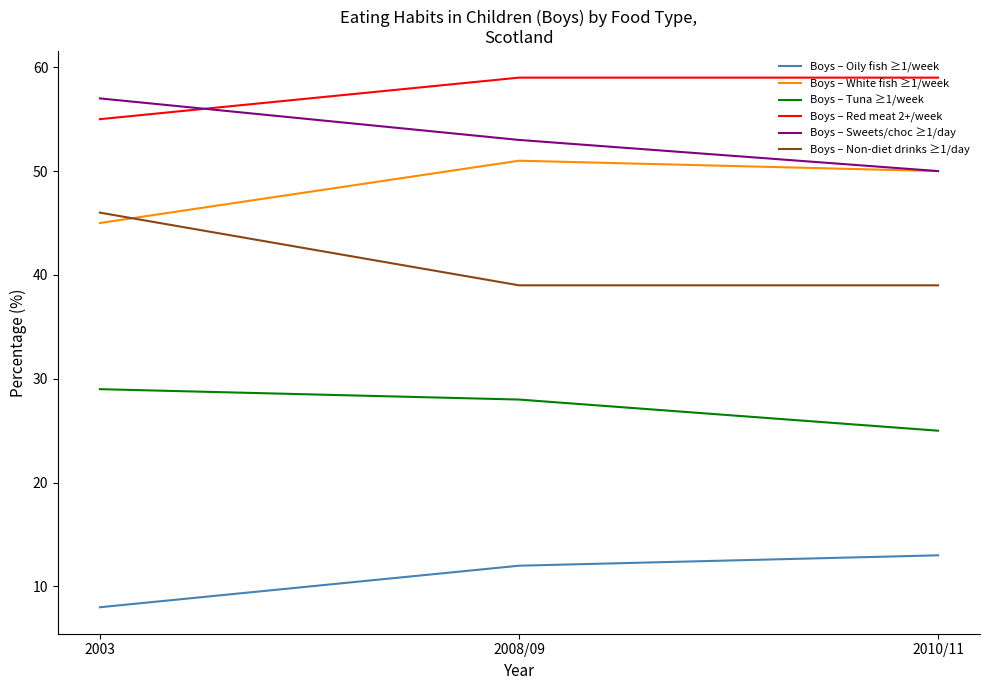

Rank the series at 2003 from lowest to highest value.

Boys – Oily fish ≥1/week, Boys – Tuna ≥1/week, Boys – White fish ≥1/week, Boys – Non-diet drinks ≥1/day, Boys – Red meat 2+/week, Boys – Sweets/choc ≥1/day